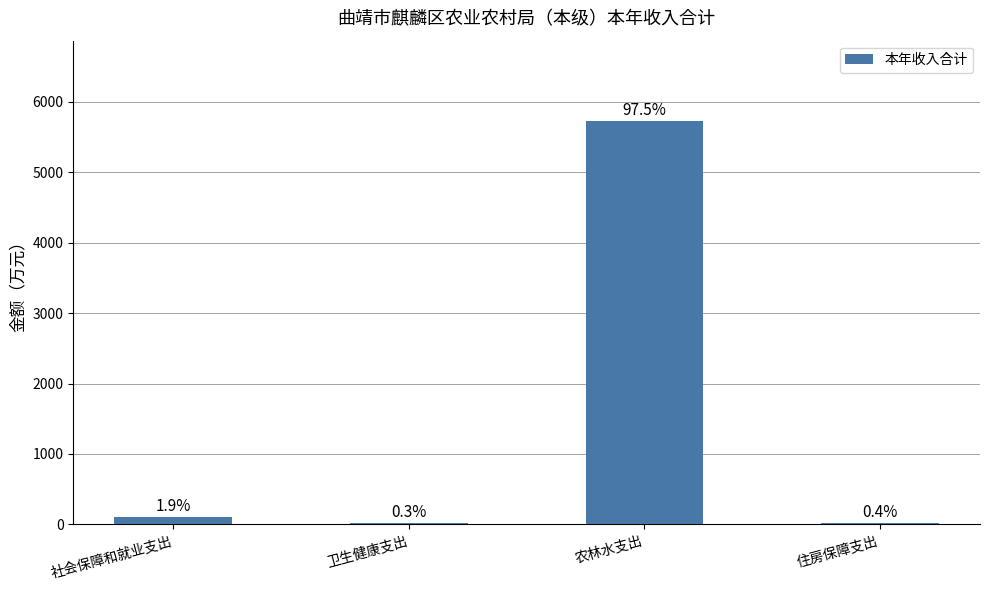

The chart shows a value of 3443.6 at 农林水支出. True or false?

False